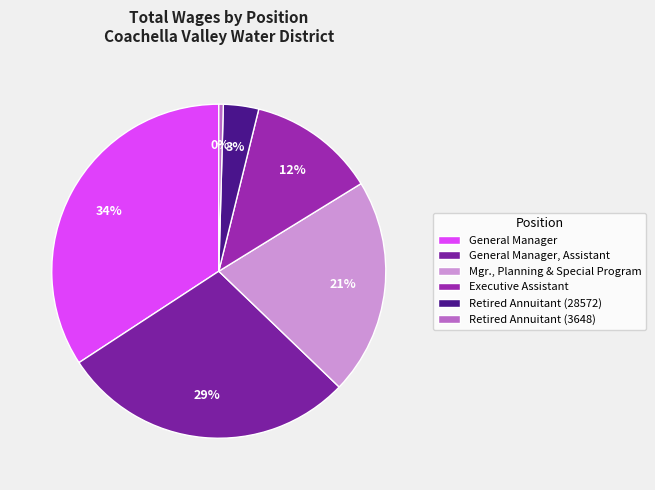

True or false: General Manager accounts for 34% of the total.

True